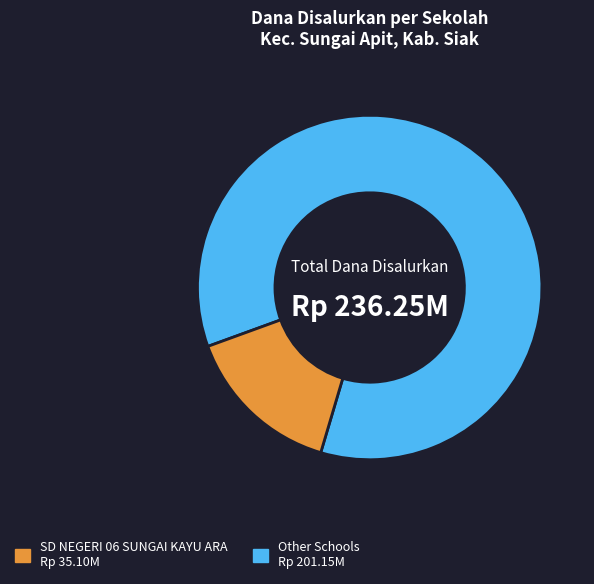

Is there any slice that represents more than half of the pie?

Yes